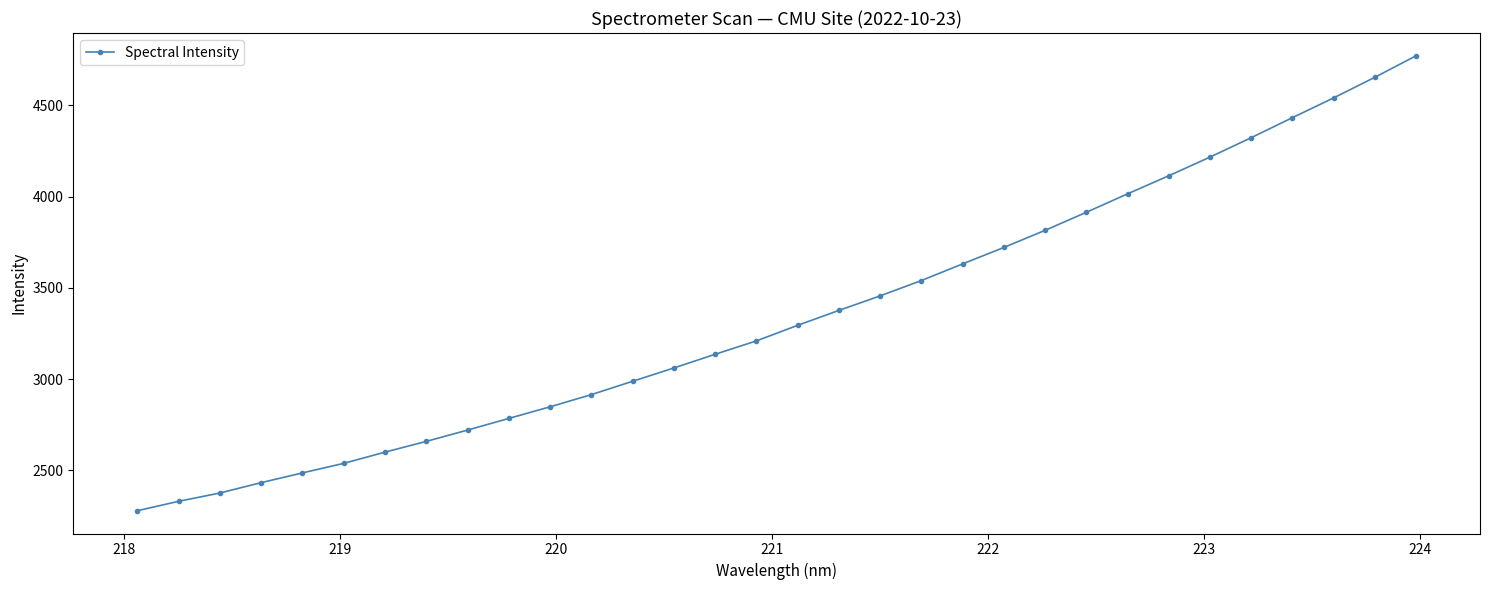

What is the greatest value displayed?

4771.3